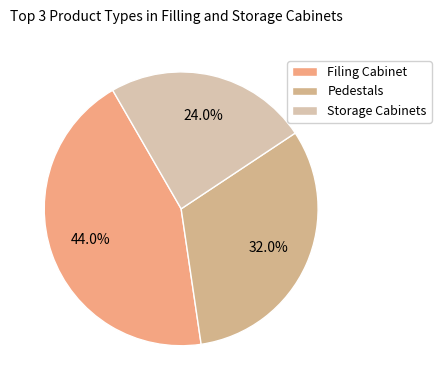

To the nearest percent, what portion does Pedestals represent?

32%